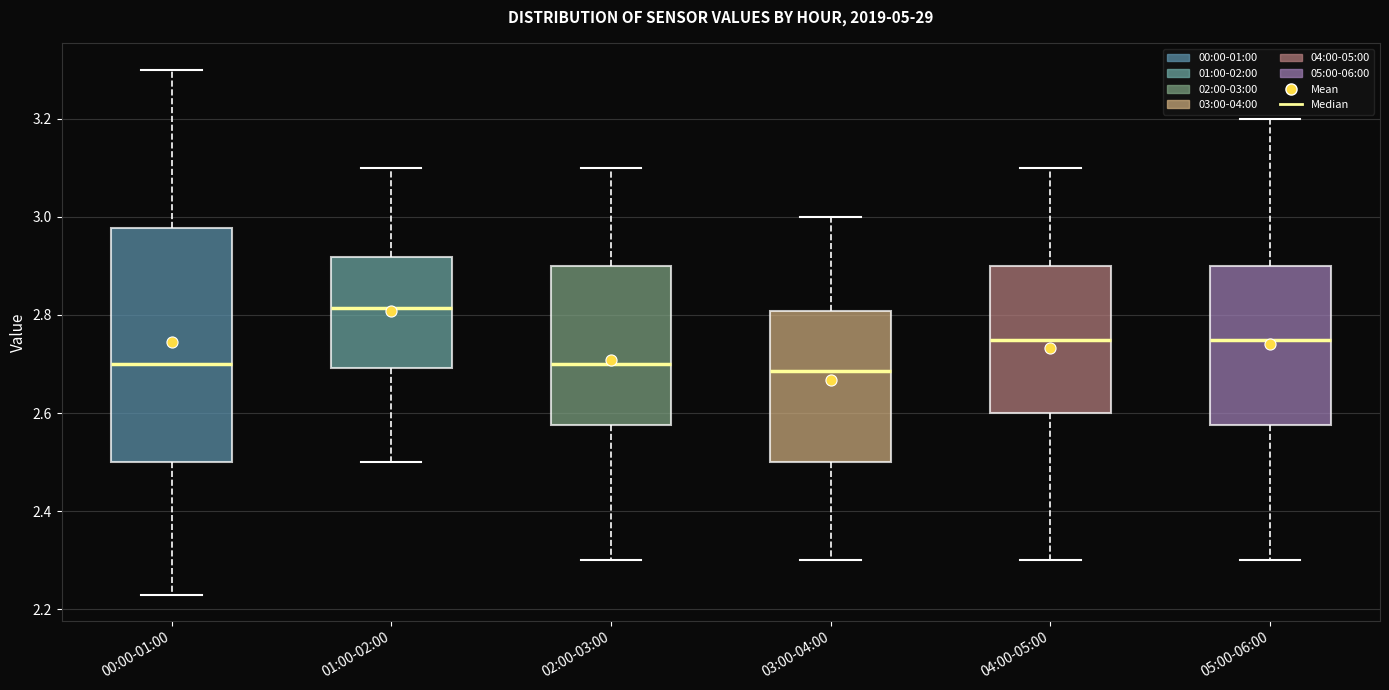

Which box has the highest median line?

01:00-02:00